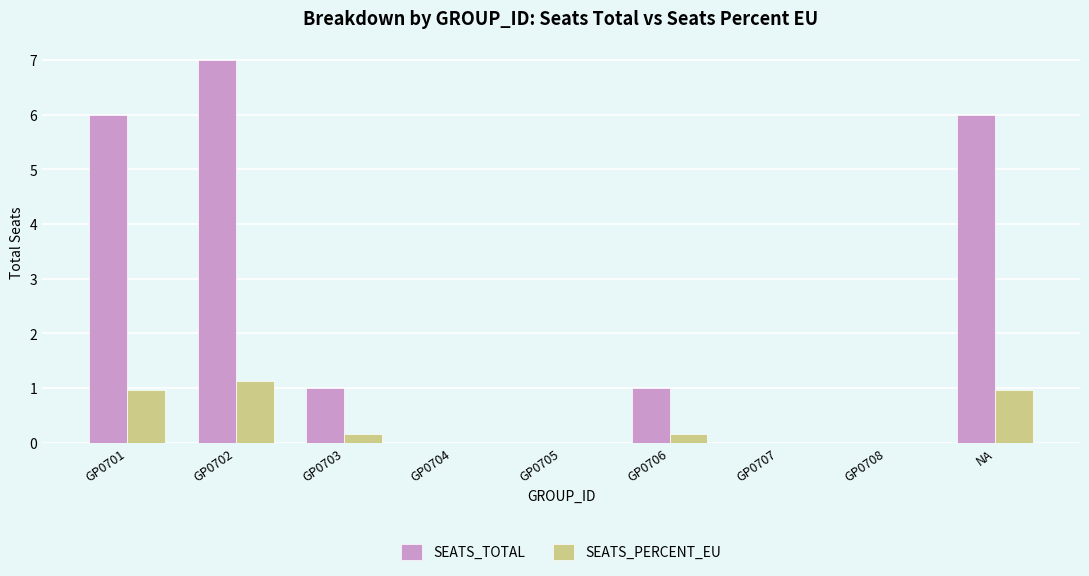

What is the approximate value of SEATS_TOTAL at GP0702?

7.0